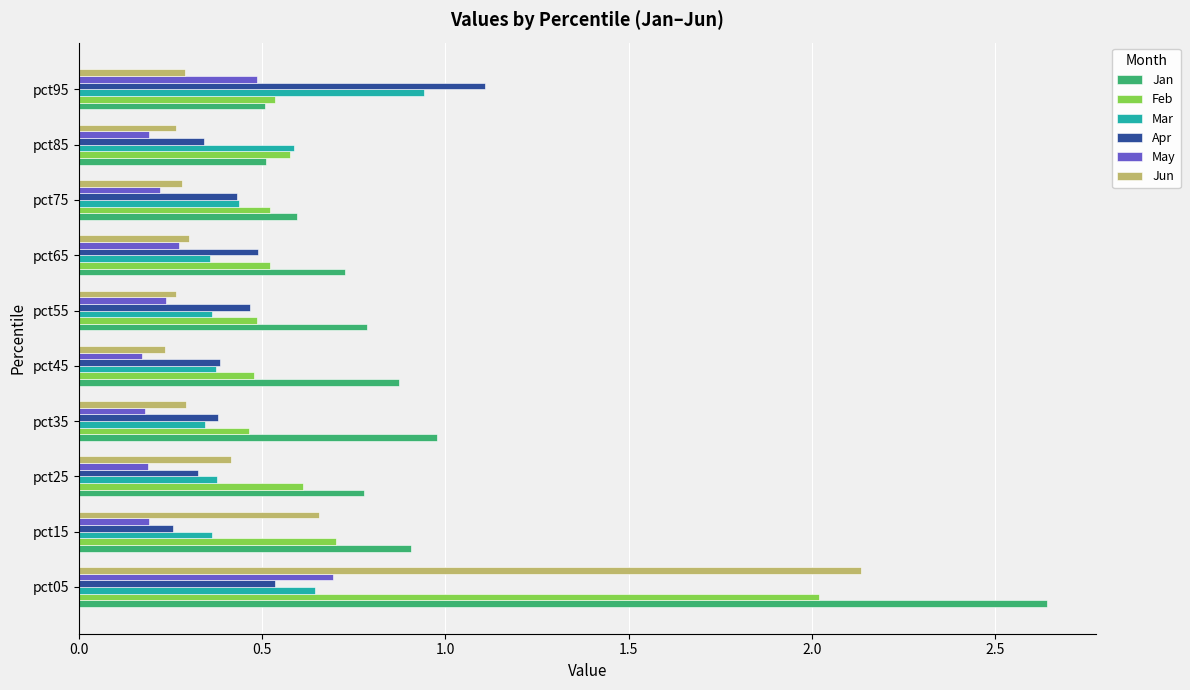

Which series has the widest spread of values?

Jan